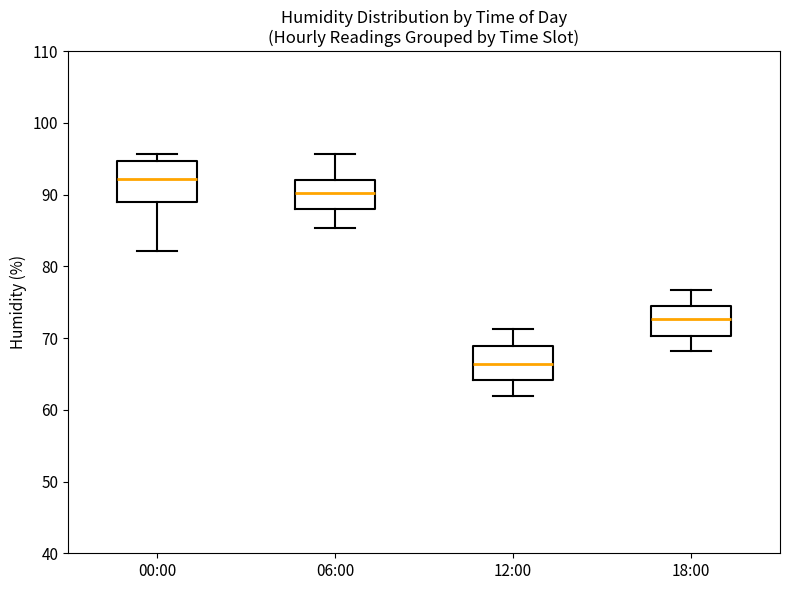

Reading left to right, transcribe this box plot: for each box, give where its median line is, the range the box spans, and where its two whiskers end, as read against the y-axis. The values are not printed on the chart, so give them approximately, as read against the axis.

00:00: median 92, box 89 to 95, whiskers 82 to 96
06:00: median 90, box 88 to 92, whiskers 85 to 96
12:00: median 66, box 64 to 69, whiskers 62 to 71
18:00: median 73, box 70 to 75, whiskers 68 to 77